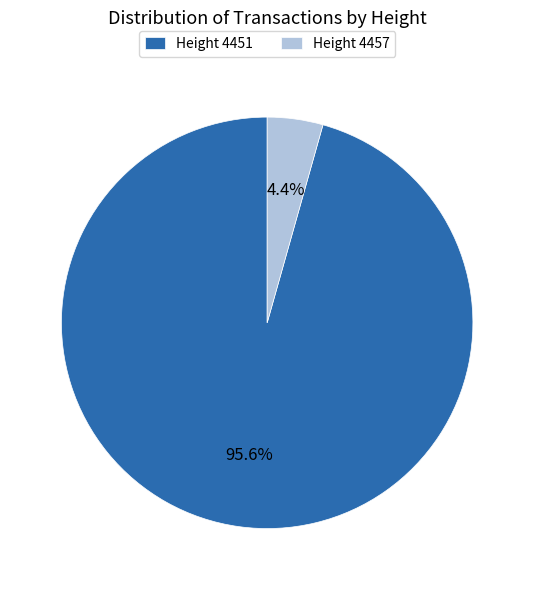

Rank the categories by value from highest to lowest.

Height 4451, Height 4457